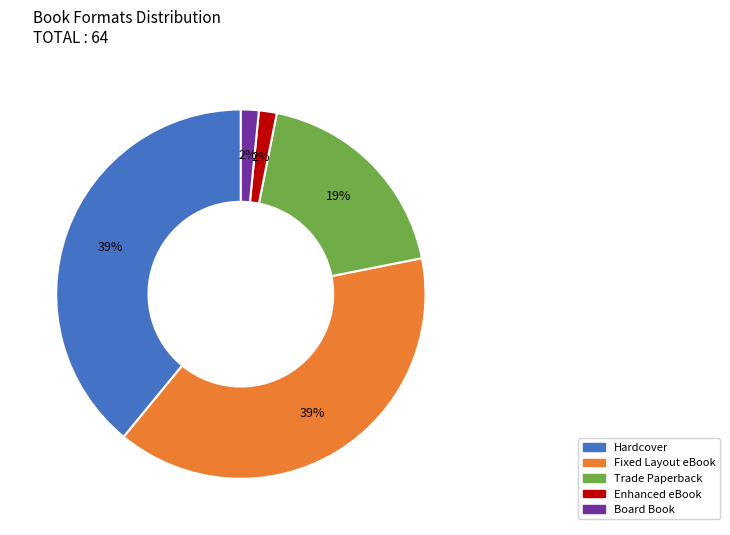

Is it true that Trade Paperback is 19% of the pie?

True